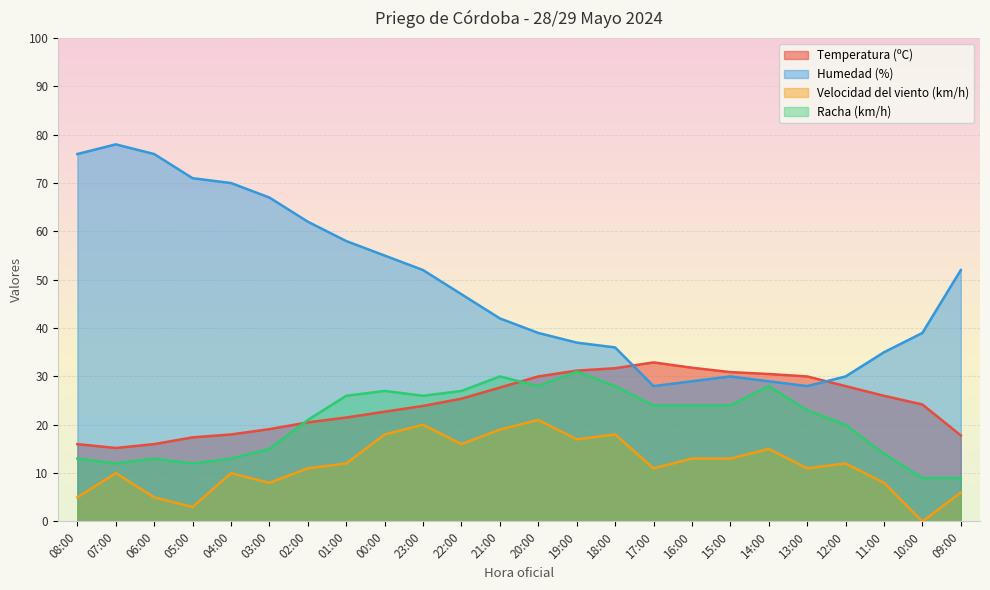

The Racha (km/h) series shows 14.0 at 11:00. True or false?

True